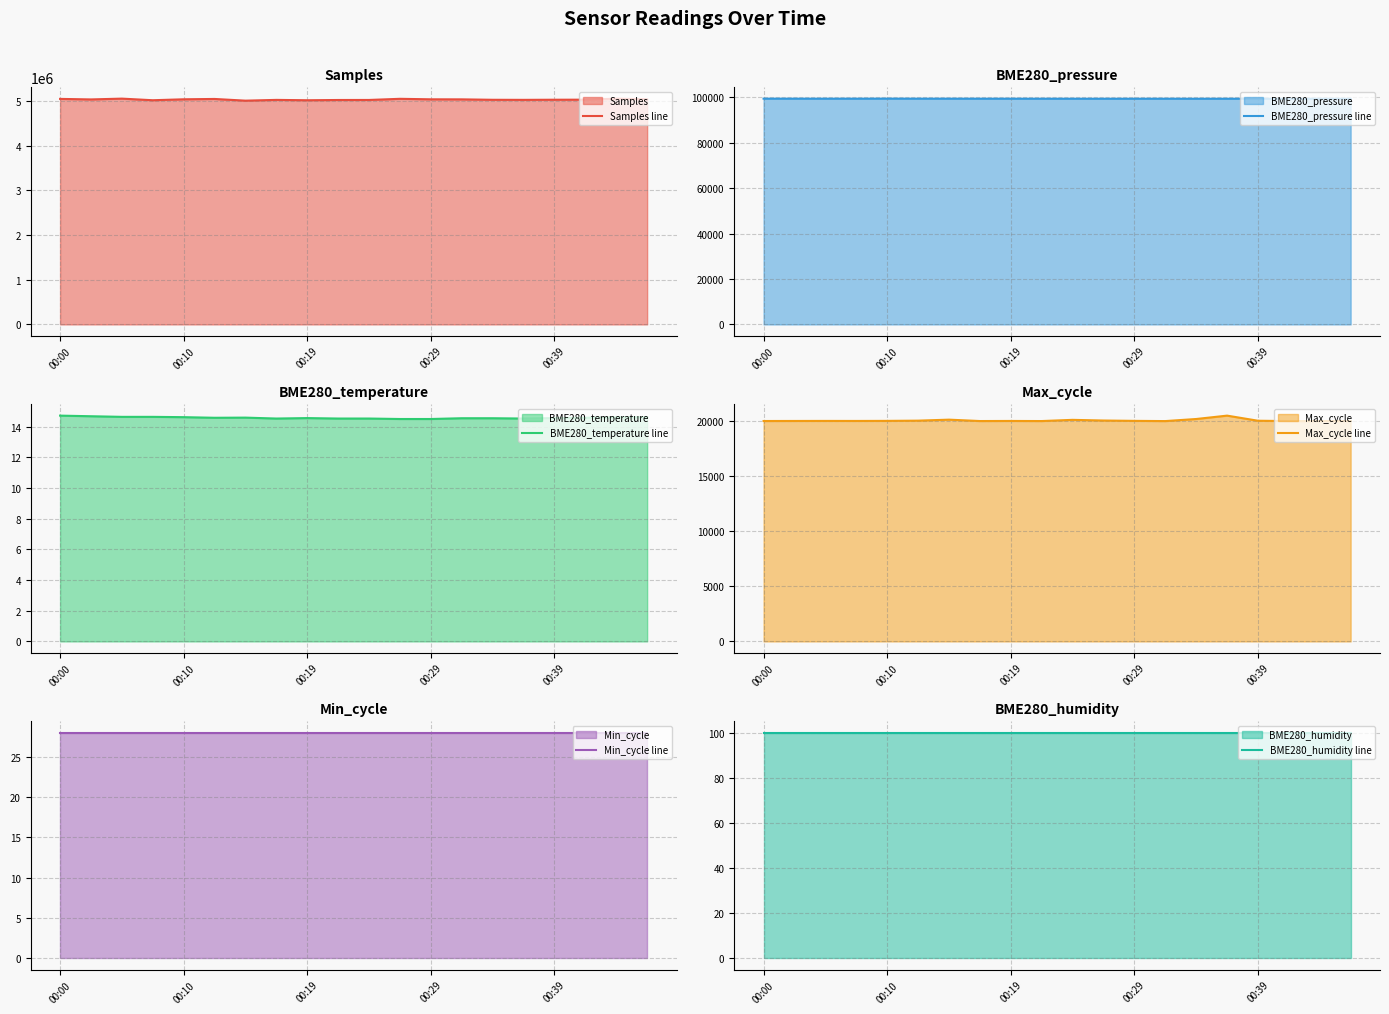

How many lines are shown in the chart?

6